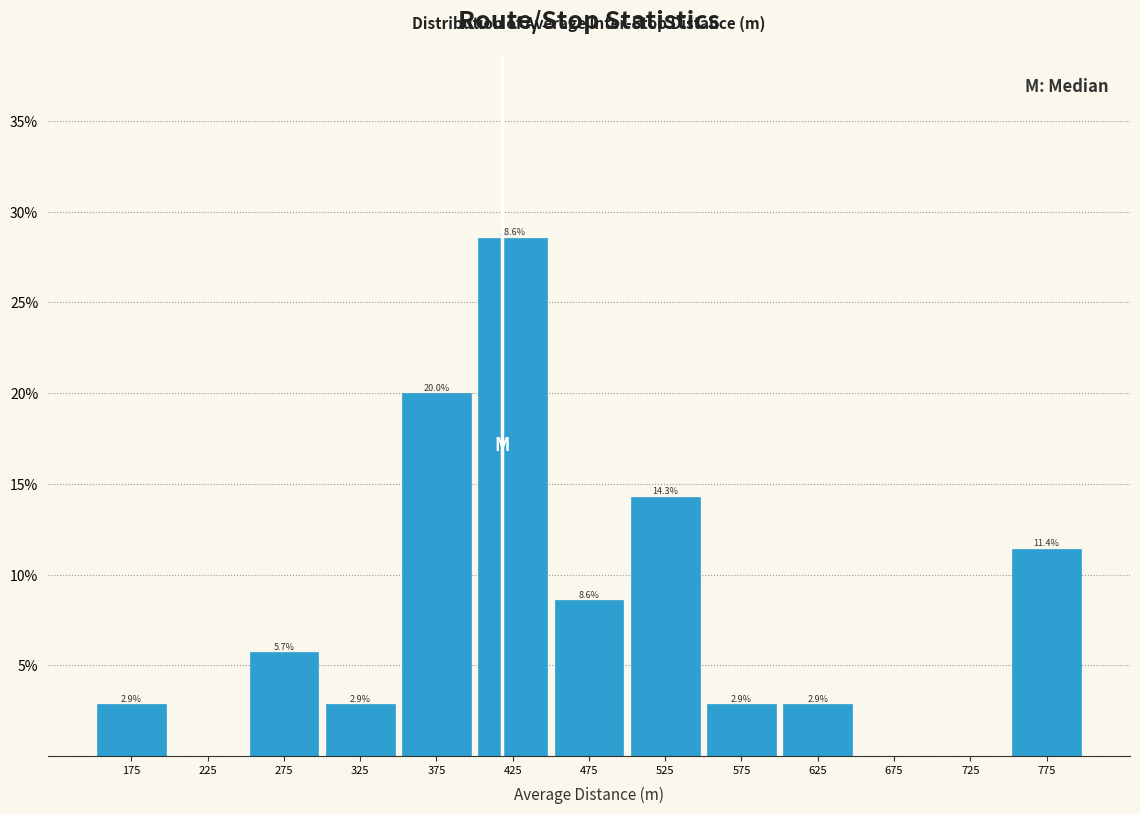

Over which range of the x-axis is the bar tallest?

400 to 450